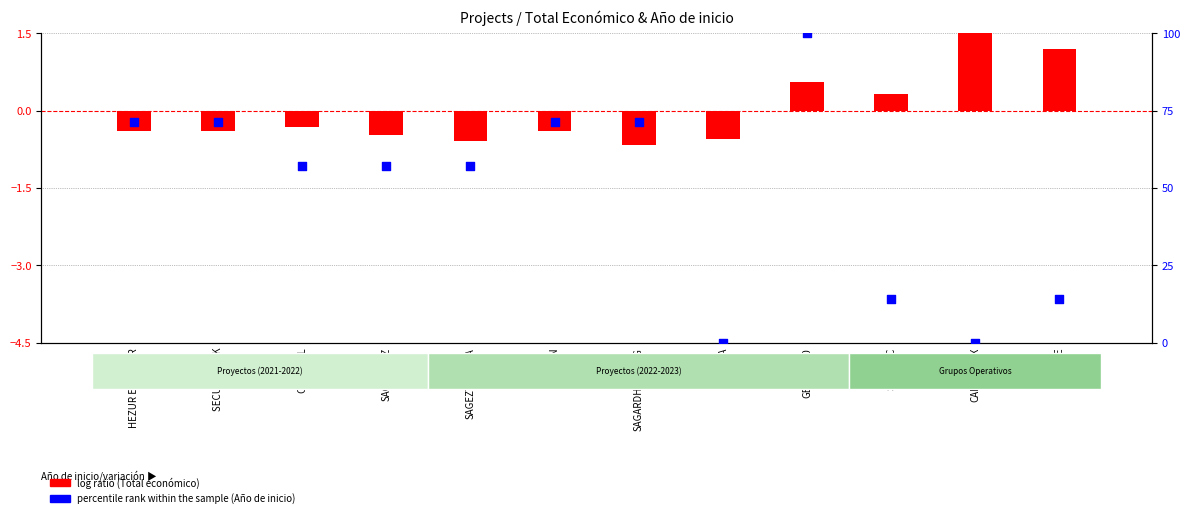

What are all the series names shown in the legend?

log ratio (Total económico), percentile rank within the sample (Año de inicio)